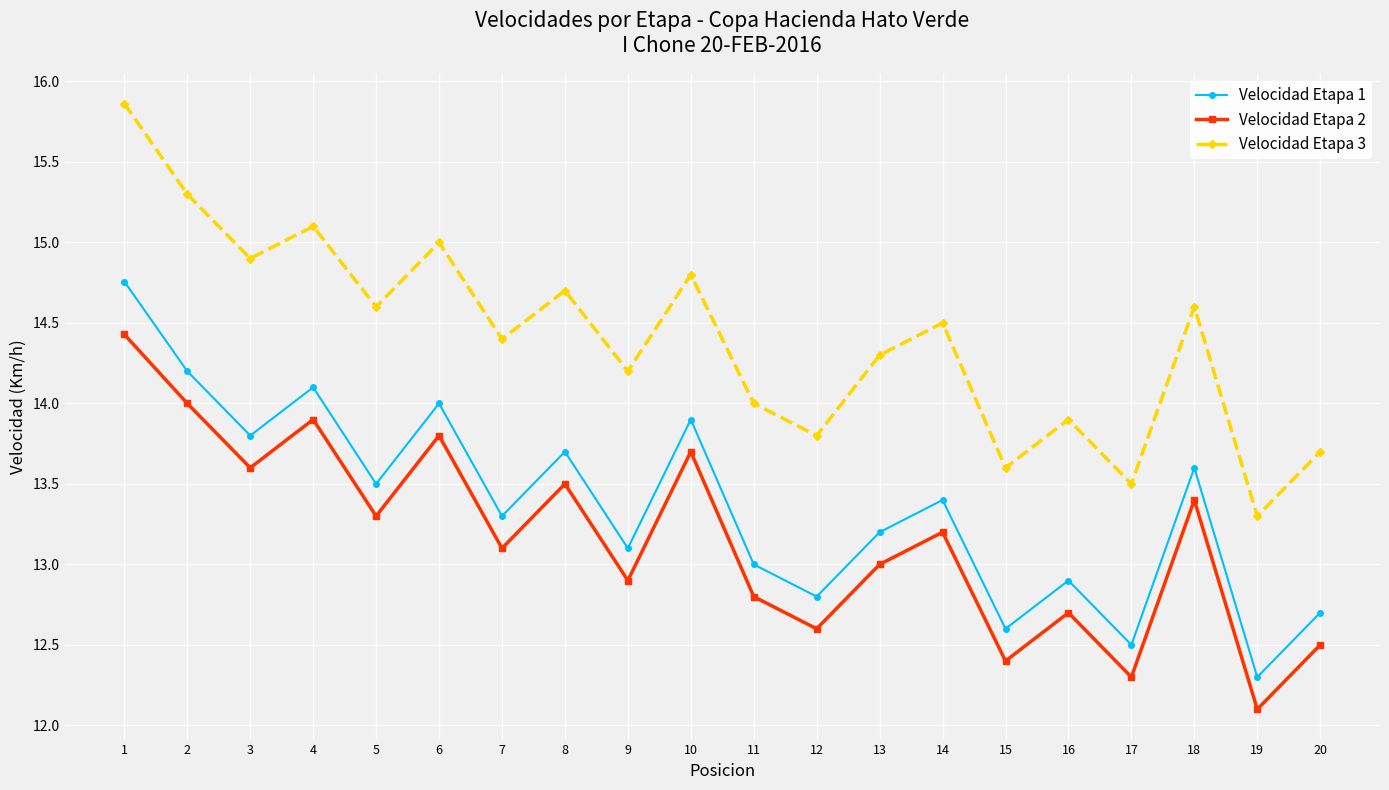

True or false: Velocidad Etapa 3 has a value of 19.0 at 15.

False